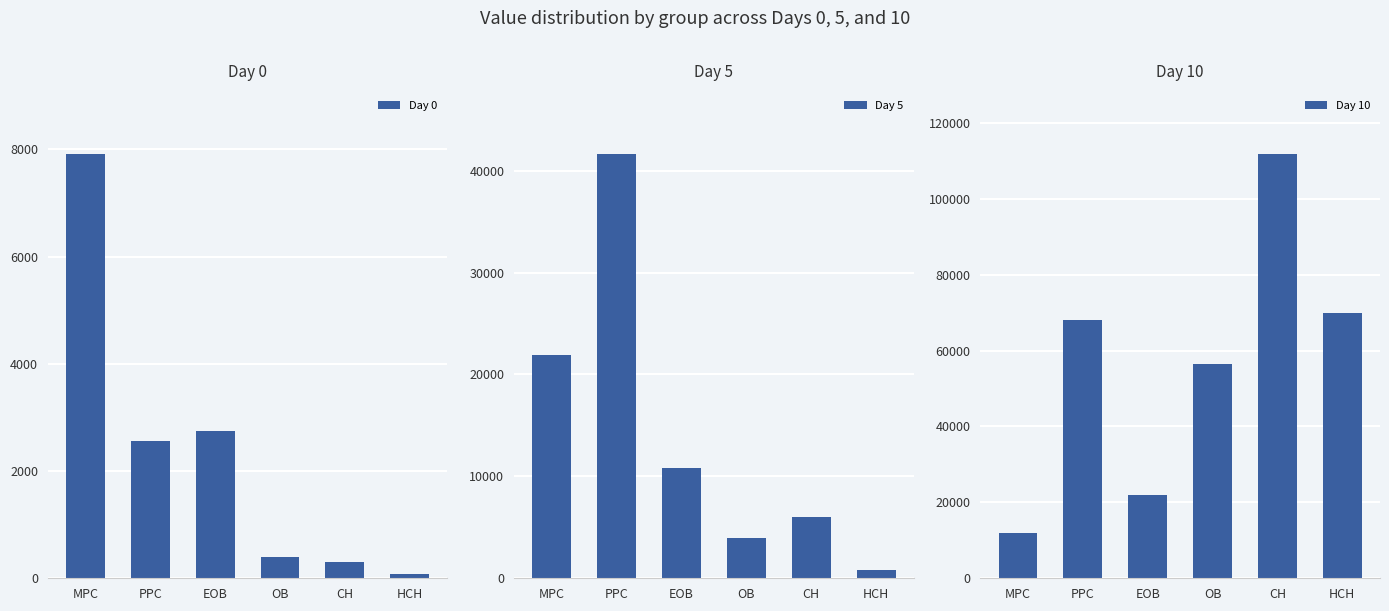

What is the highest value of the Day 10 series?

111642.5